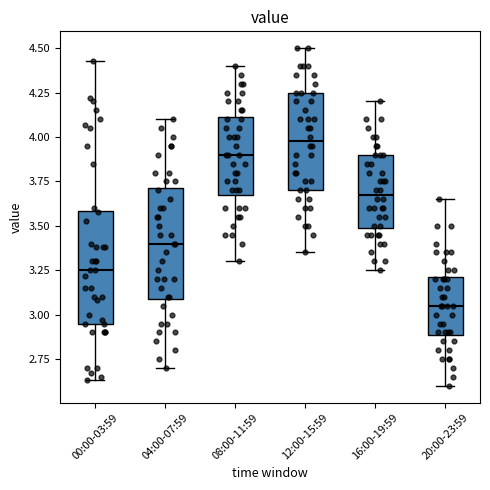

Reading left to right, read every box against the y-axis: the position of its median line, the range the box covers, and the ends of its whiskers. The values are not printed on the chart, so give them approximately, as read against the axis.

00:00-03:59: median 3.25, box 2.95 to 3.60, whiskers 2.65 to 4.45
04:00-07:59: median 3.40, box 3.10 to 3.70, whiskers 2.70 to 4.10
08:00-11:59: median 3.90, box 3.70 to 4.10, whiskers 3.30 to 4.40
12:00-15:59: median 4.00, box 3.70 to 4.25, whiskers 3.35 to 4.50
16:00-19:59: median 3.70, box 3.50 to 3.90, whiskers 3.25 to 4.20
20:00-23:59: median 3.05, box 2.90 to 3.20, whiskers 2.60 to 3.65